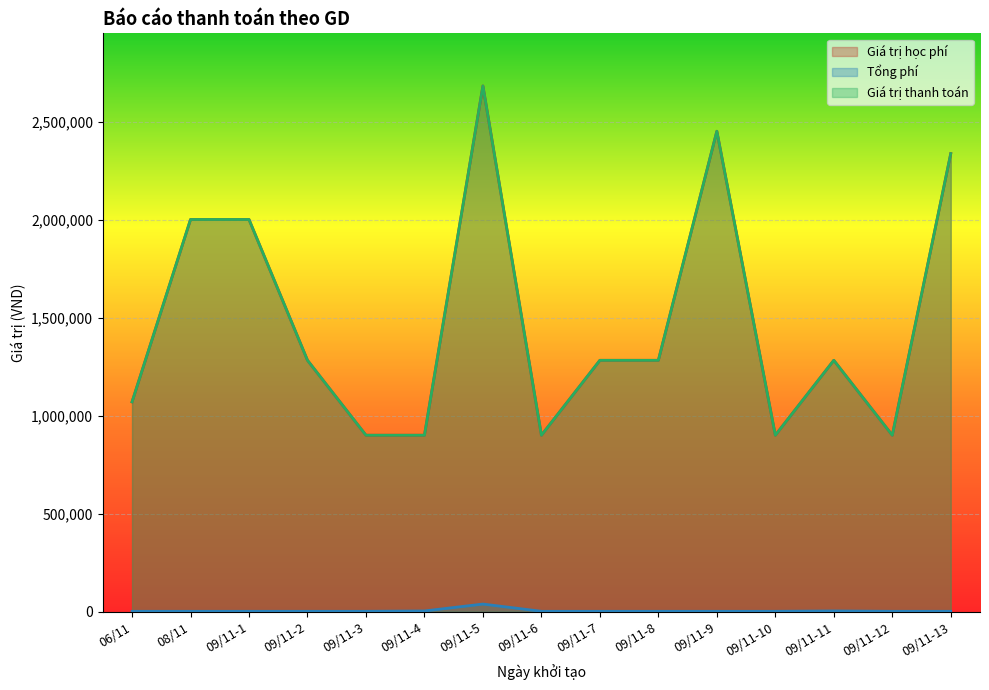

List the series in order of their peak value, lowest first.

Tổng phí, Giá trị học phí, Giá trị thanh toán